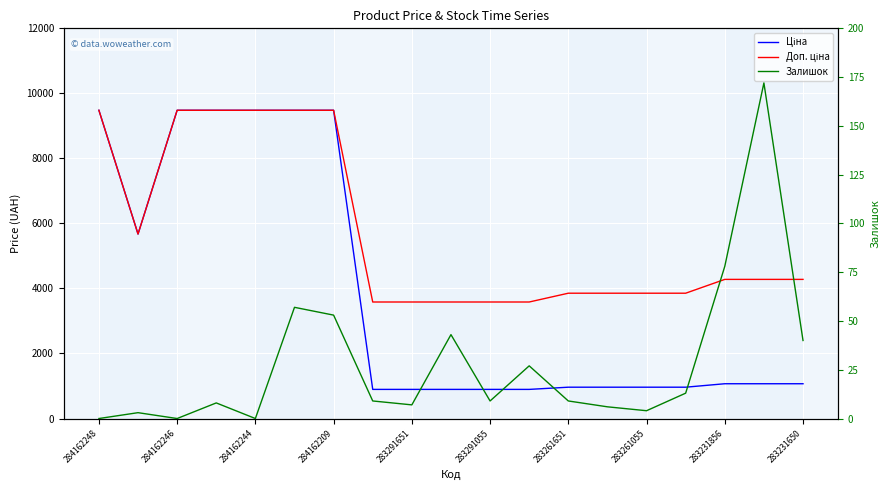

At how many categories does at least one series exceed 5767?

6